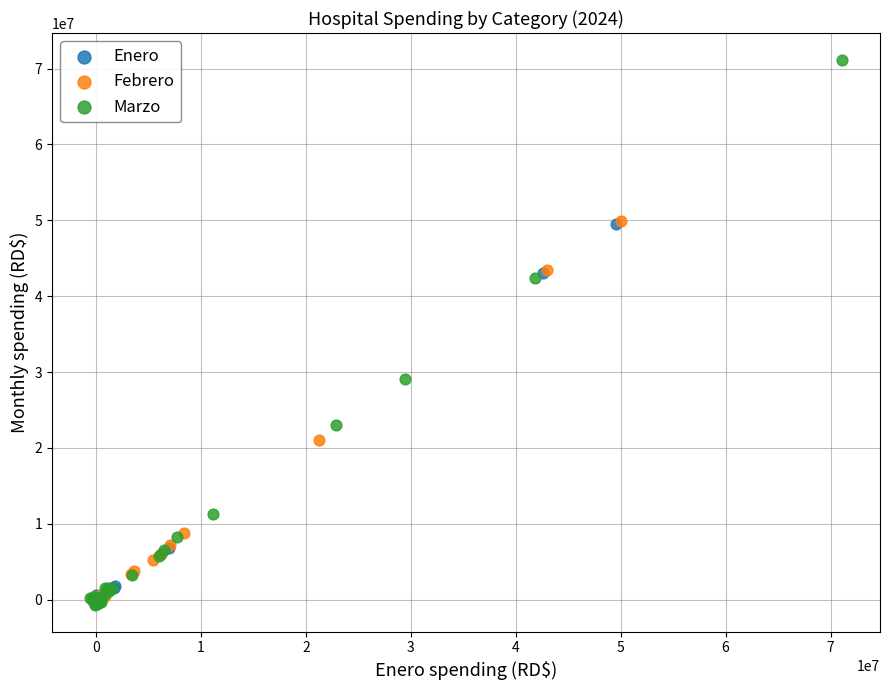

Which series contains the highest Y value?

Marzo